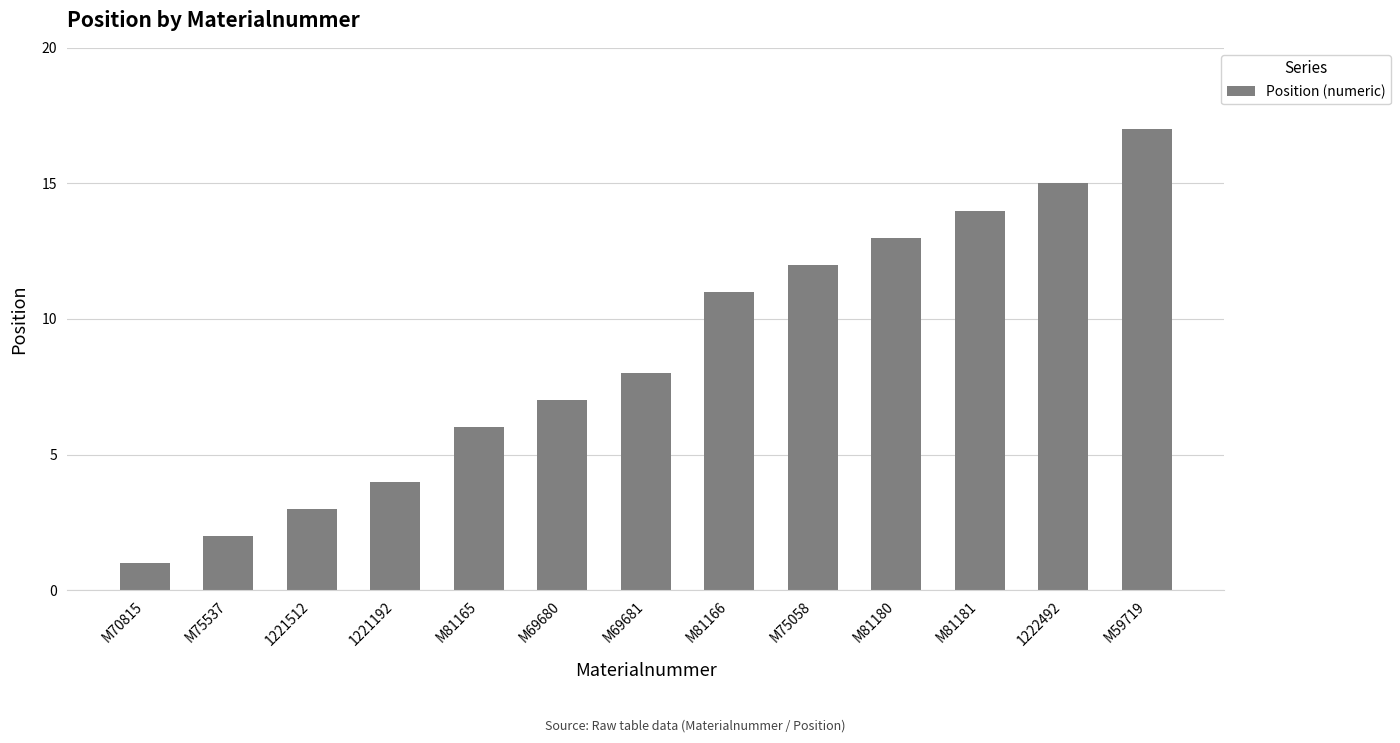

What is the sum of all values?

113